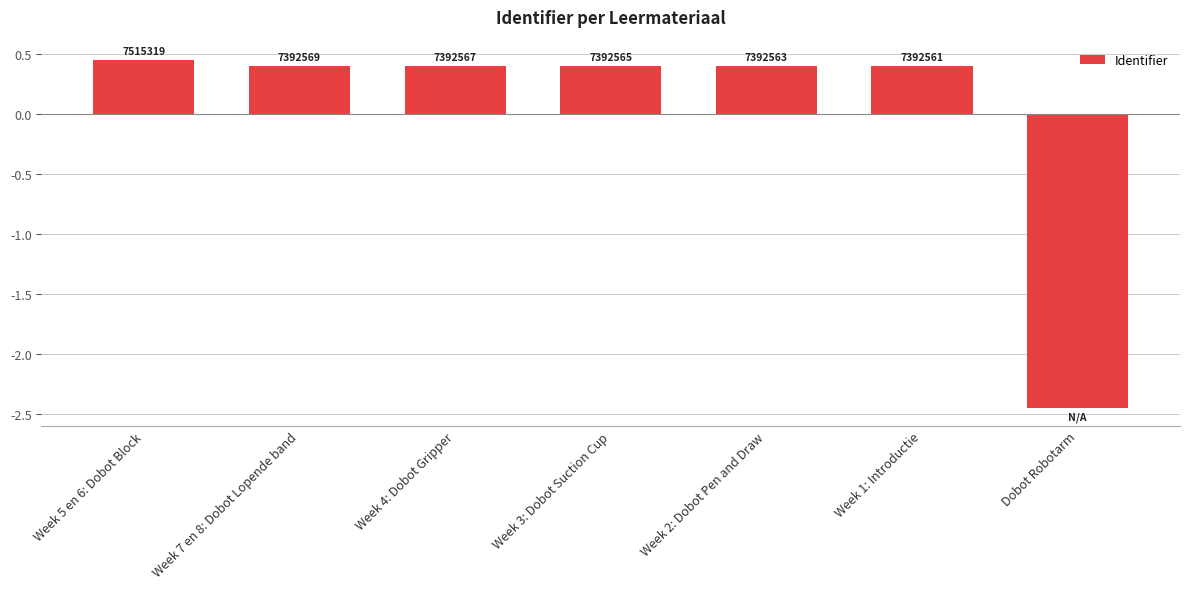

How many bars are there in total?

7